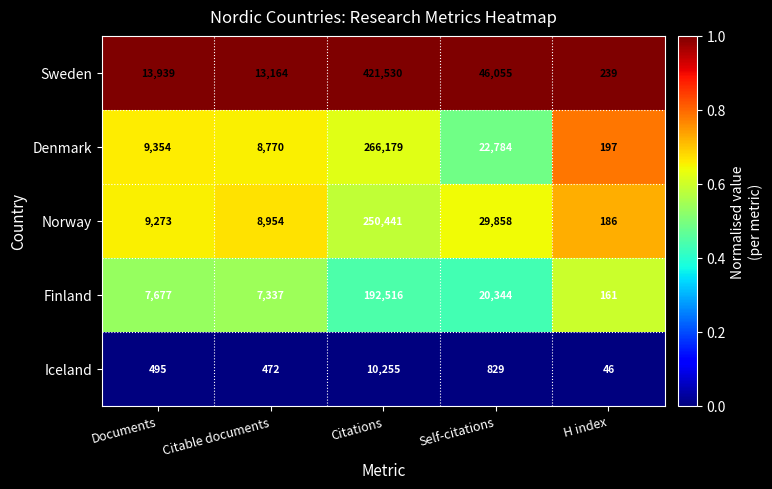

The value of Norway at Citations is 415176. True or false?

False